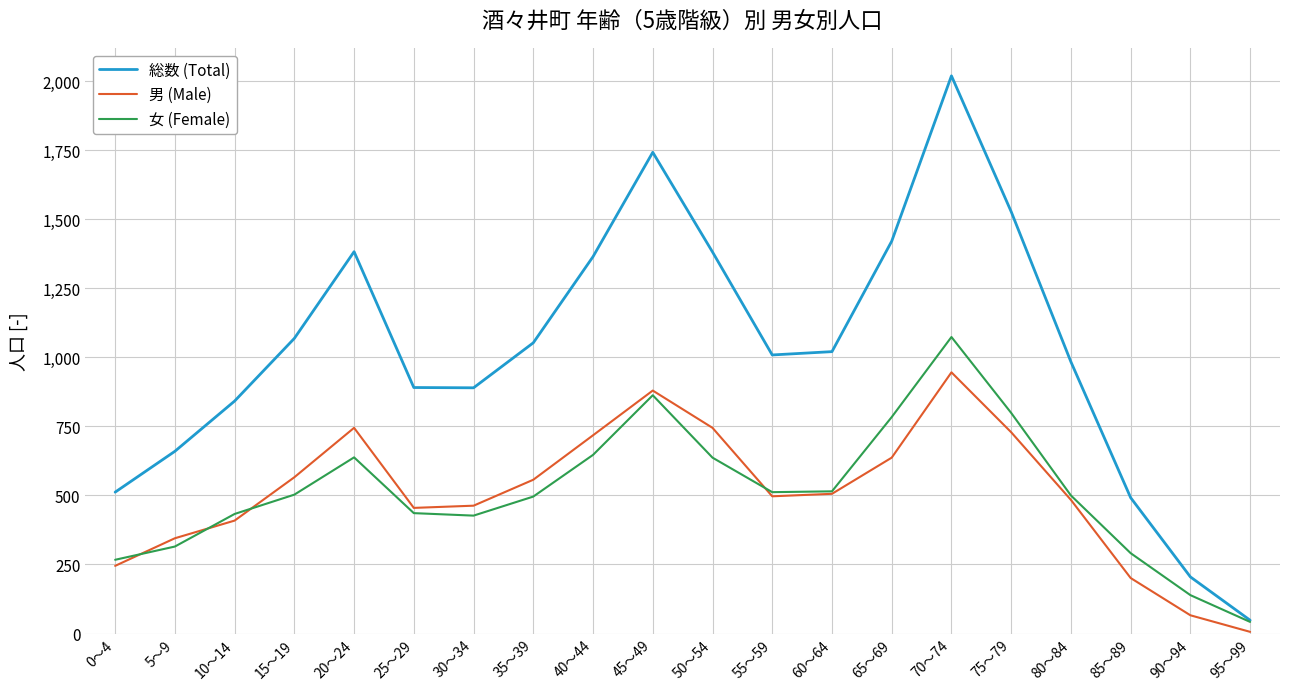

At which category does the chart reach its peak across all series?

70～74